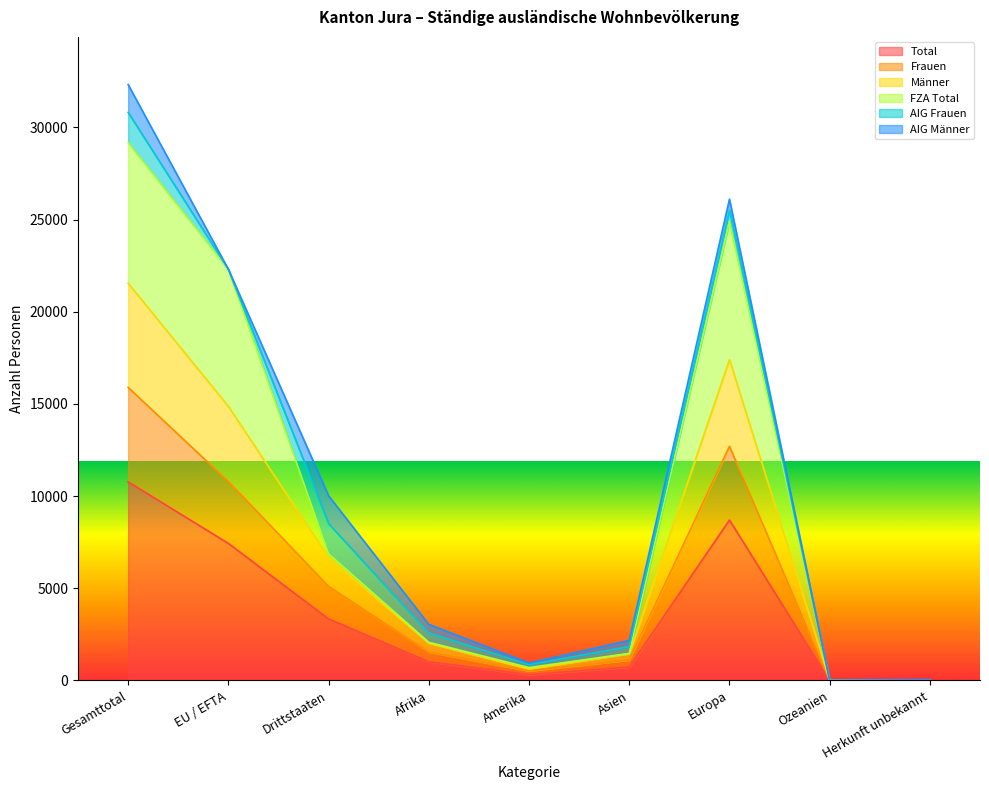

Where is Männer nearest to the value 15409?

EU / EFTA